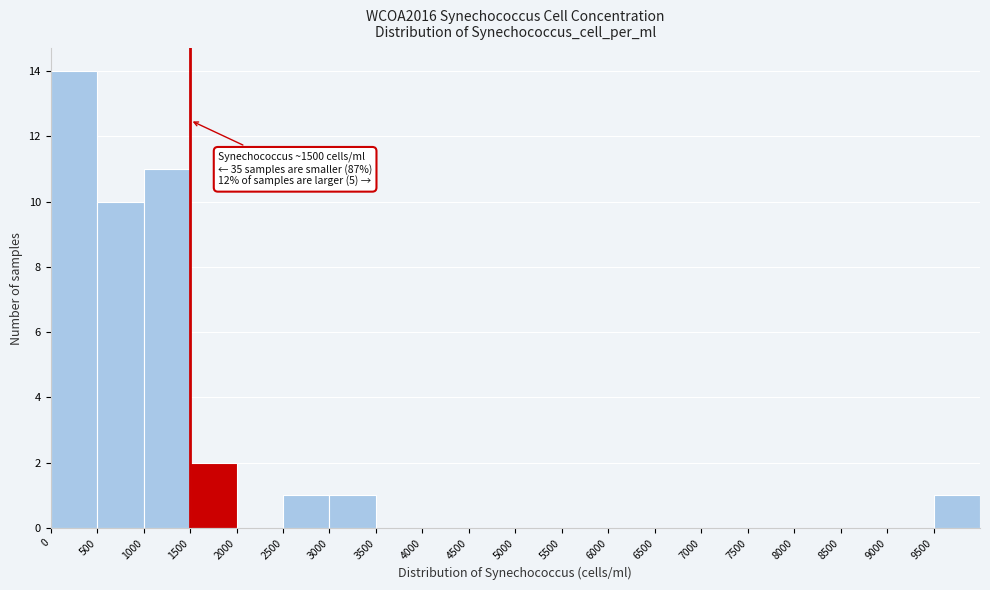

Which range on the x-axis has the tallest bar?

0 to 500